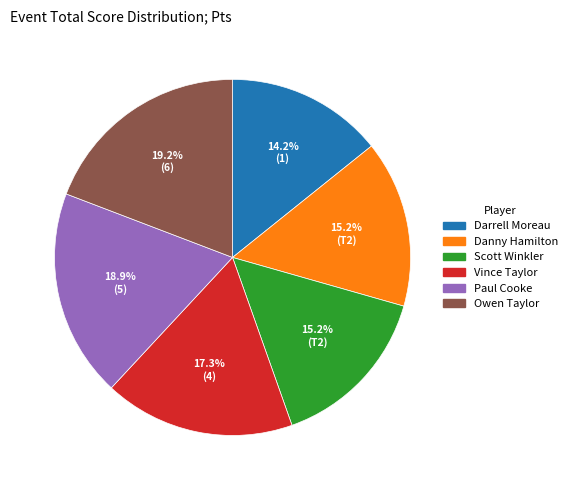

To the nearest percent, what portion does Owen Taylor represent?

19%